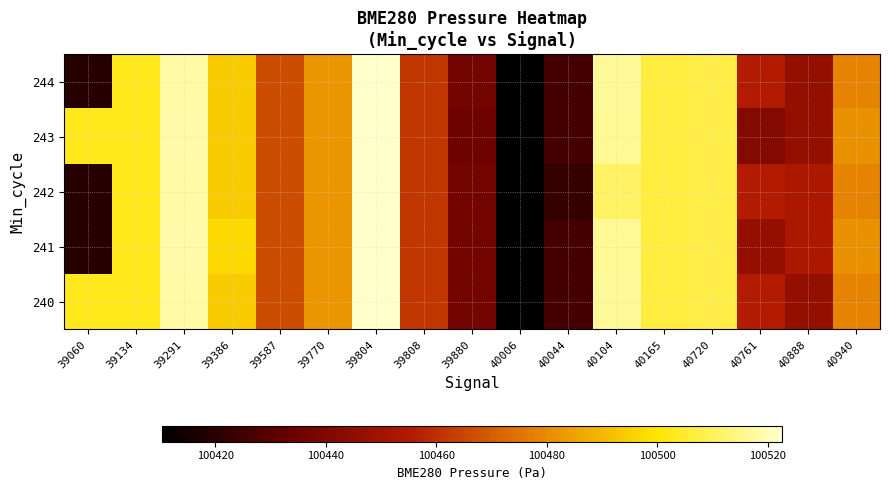

What is the total value across all series at 40104?

502576.4